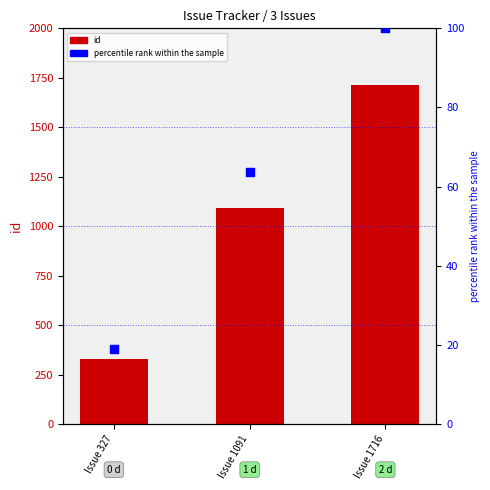

Is the value of percentile rank within the sample at Issue 327 greater than the value of id at Issue 1091?

No